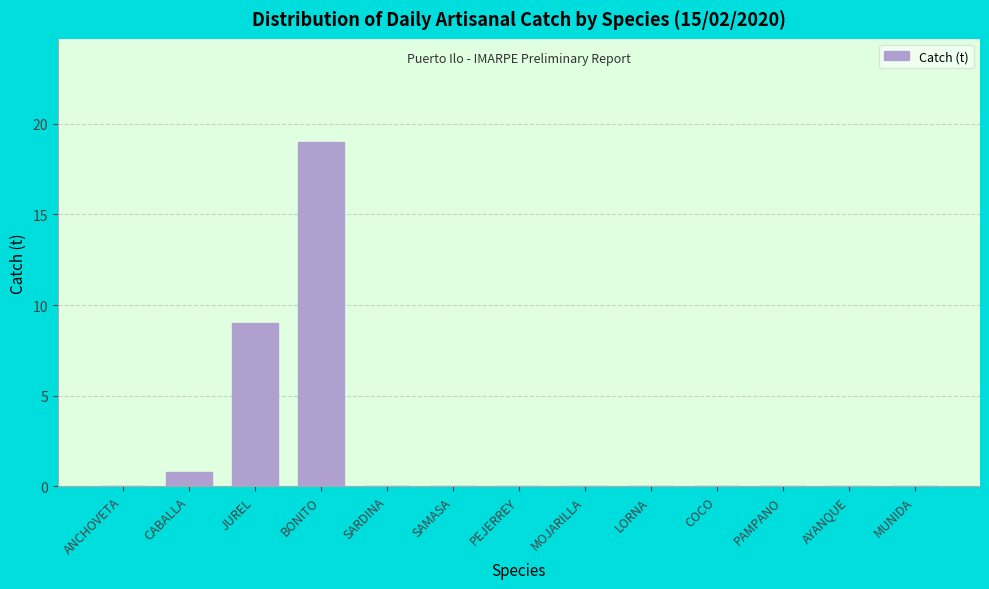

Reading right to left, extract all data points from this chart.

MUNIDA=0.0	AYANQUE=0.0	PAMPANO=0.0	COCO=0.0	LORNA=0.0	MOJARILLA=0.0	PEJERREY=0.0	SAMASA=0.0	SARDINA=0.0	BONITO=19.0	JUREL=9.0	CABALLA=0.8	ANCHOVETA=0.0